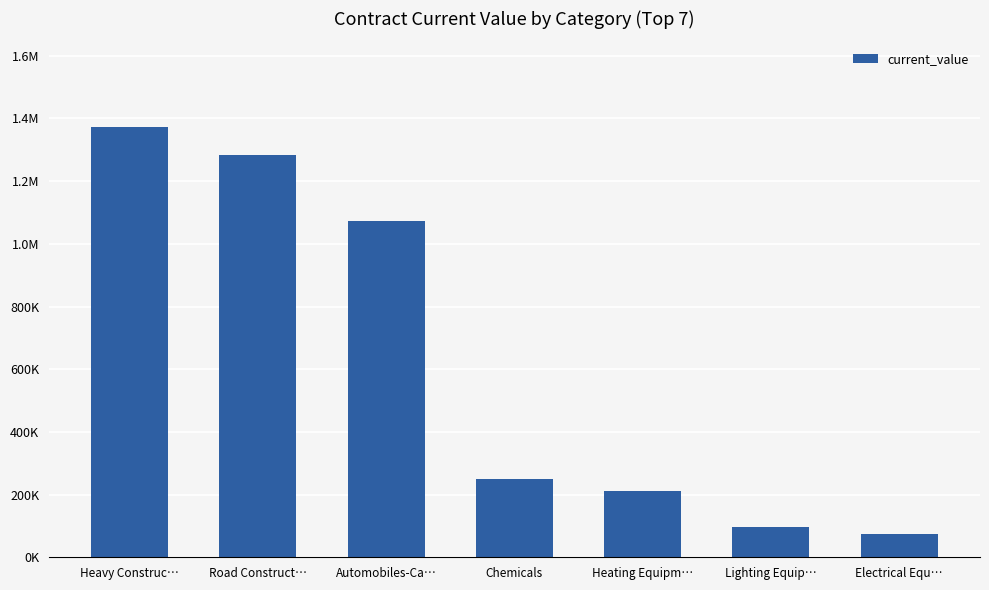

What is the change in value from Automobiles-Ca… to Electrical Equ…?

-997864.0